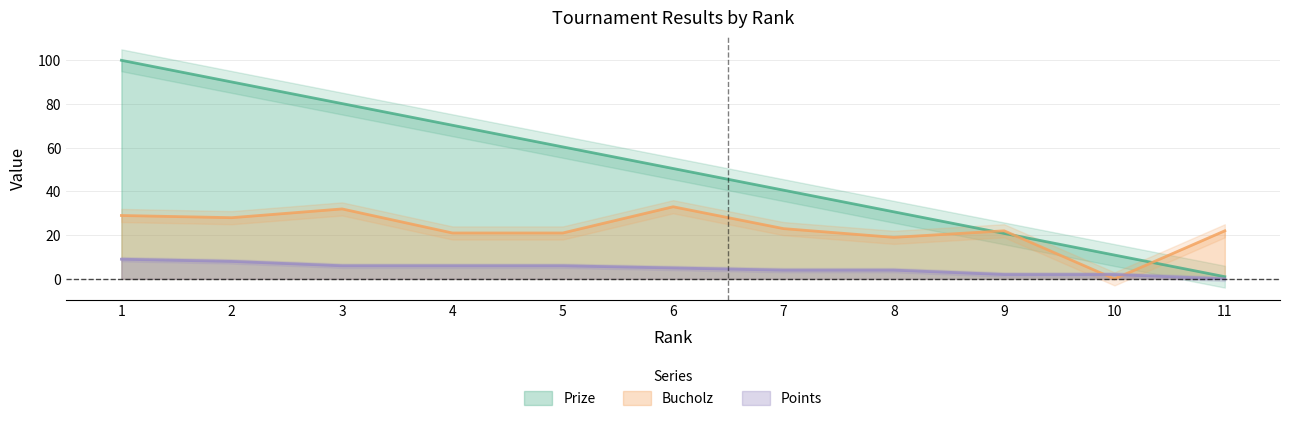

True or false: Points and Bucholz intersect in this chart.

True